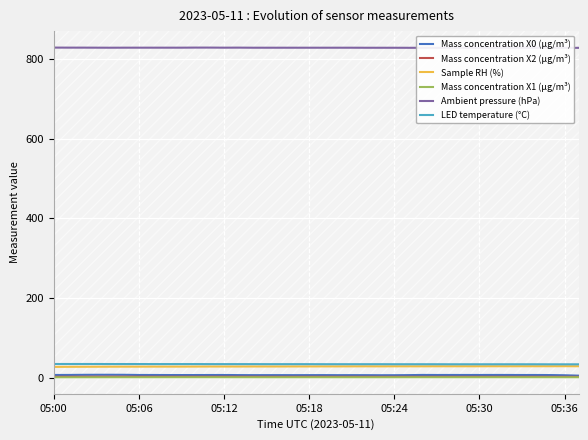

Is it true that Mass concentration X1 (μg/m³) equals 2.2 at 05:00?

True